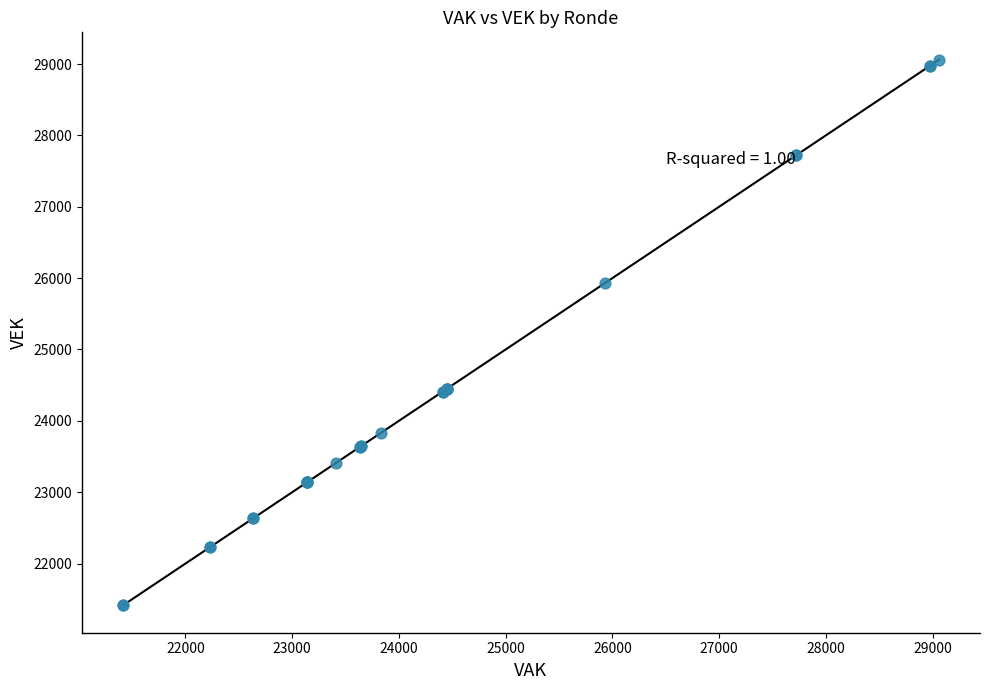

What Y value in the scatter plot is closest to 25237?

25932